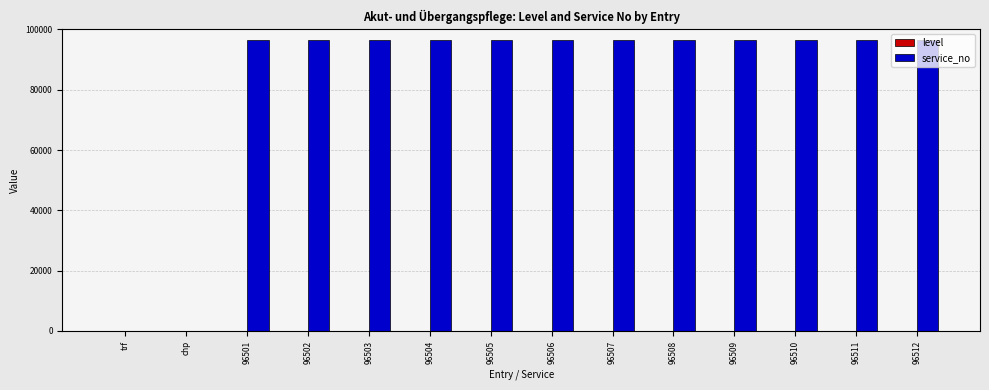

Where is service_no nearest to the value 48256?

96501